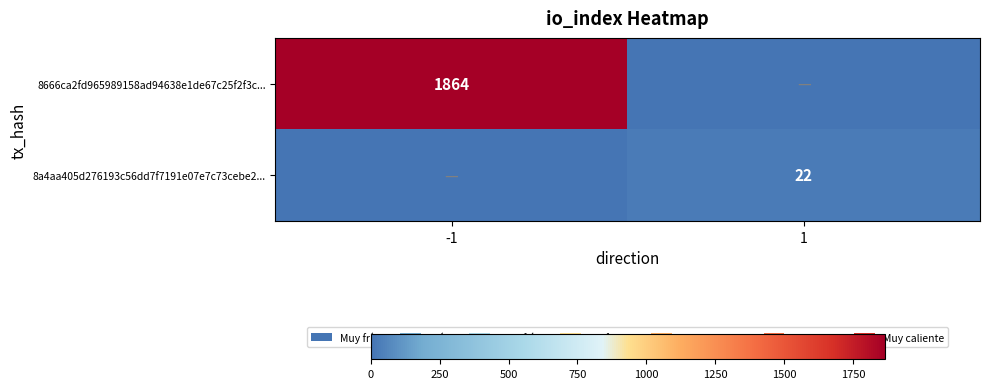

At how many categories does at least one series exceed 390?

1